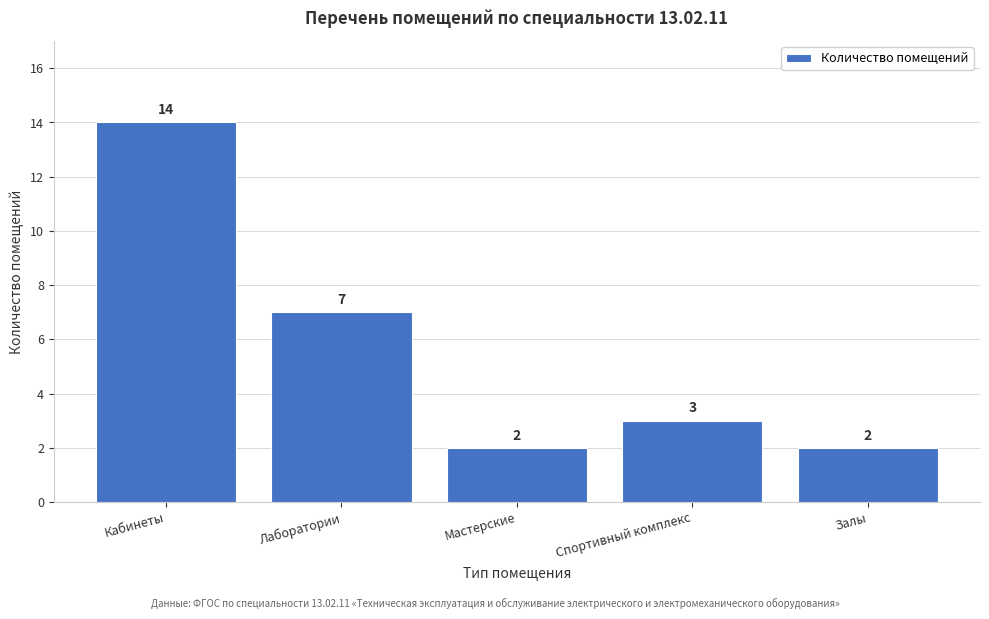

Reading left to right, transcribe all the data shown in this chart.

14	7	2	3	2